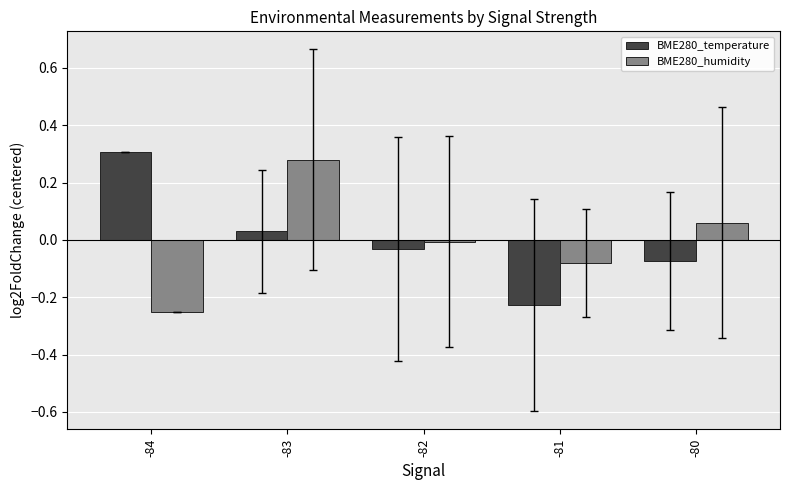

What is the difference between the maximum and minimum values in the BME280_temperature series?

0.5